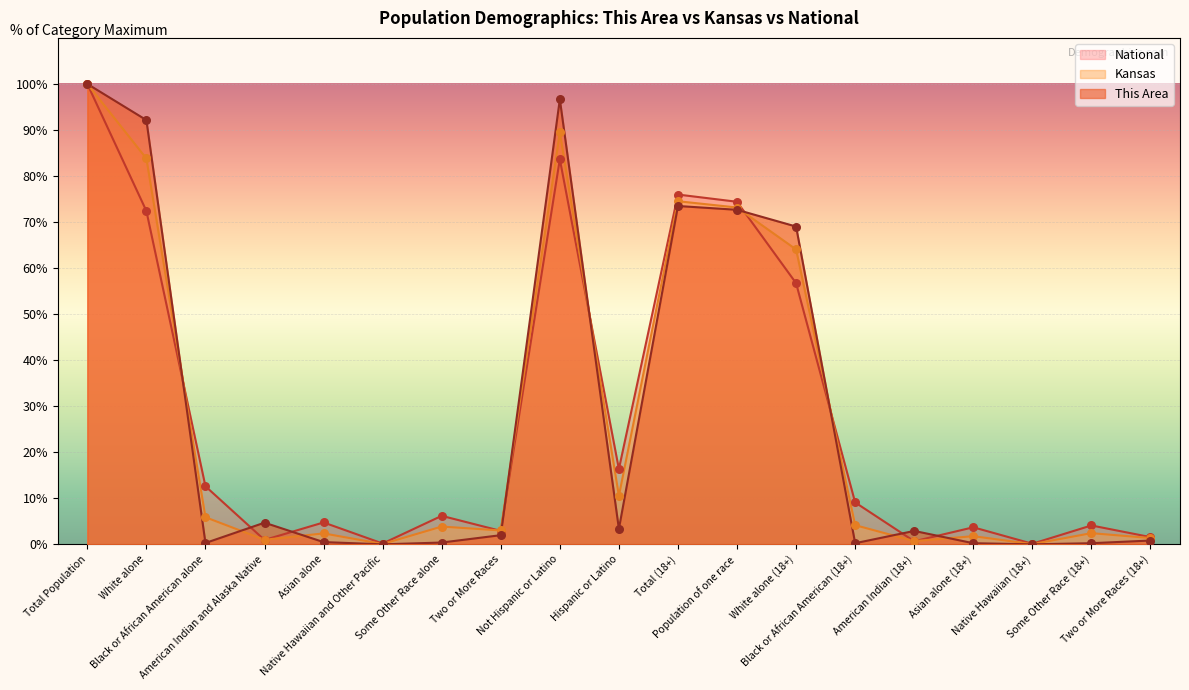

Which series has the largest total across all categories?

National